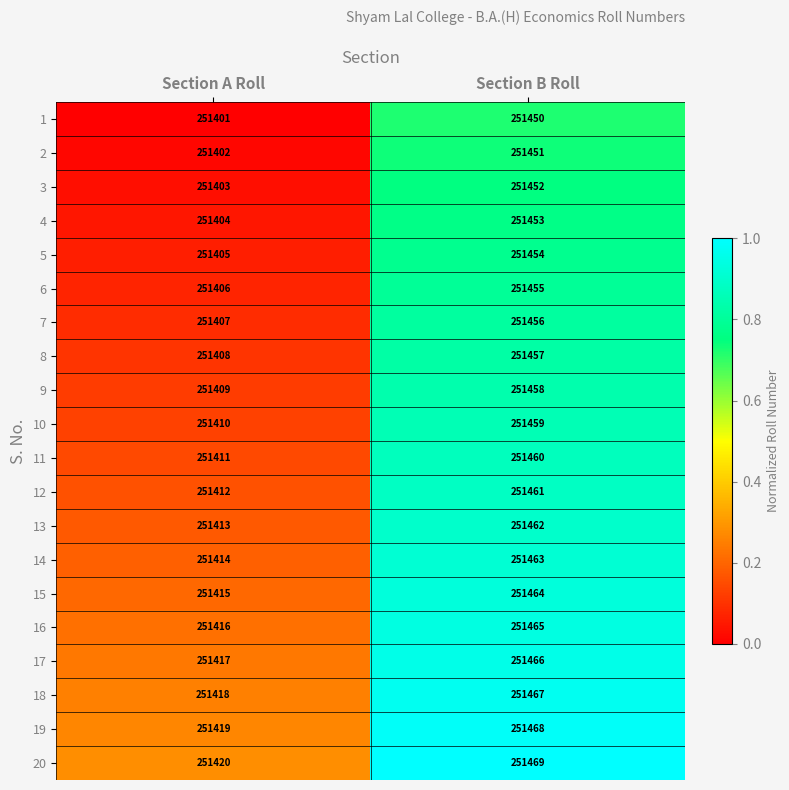

What is the average value of the 9 series?

251434